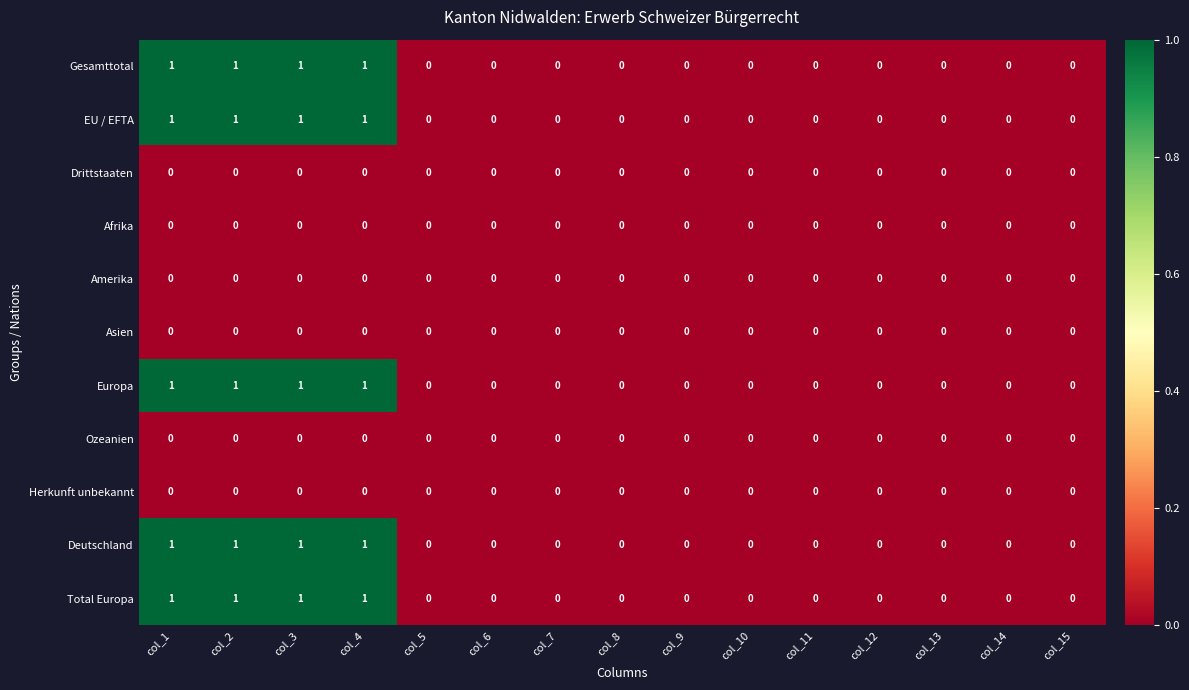

True or false: Herkunft unbekannt has a value of 0 at col_6.

True